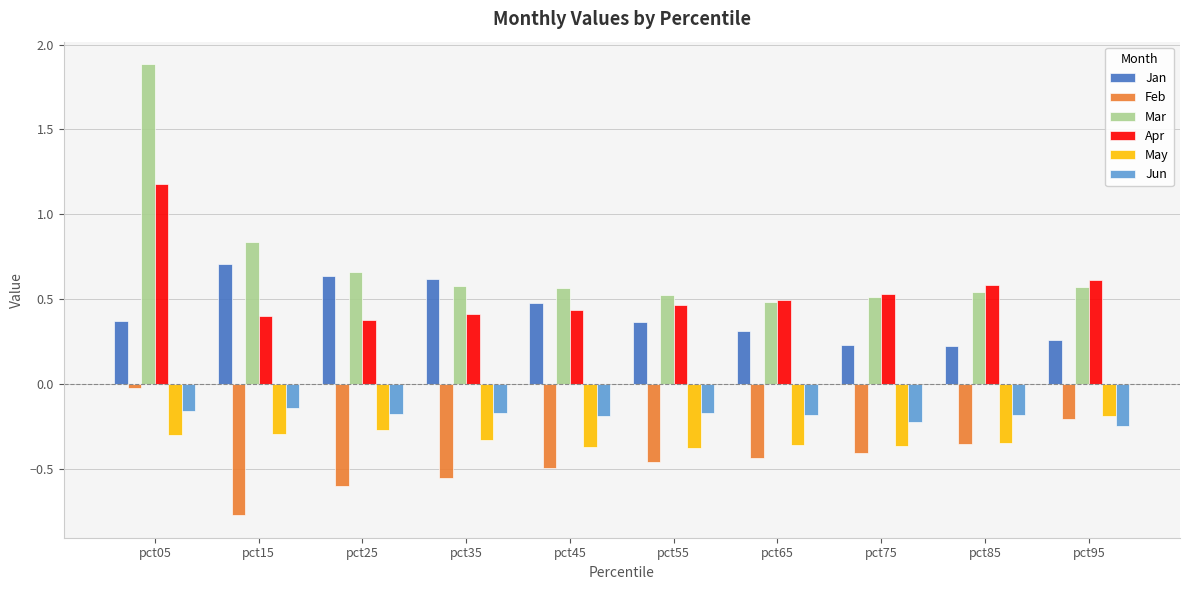

What is the spread (max minus min) of values at pct95?

0.9